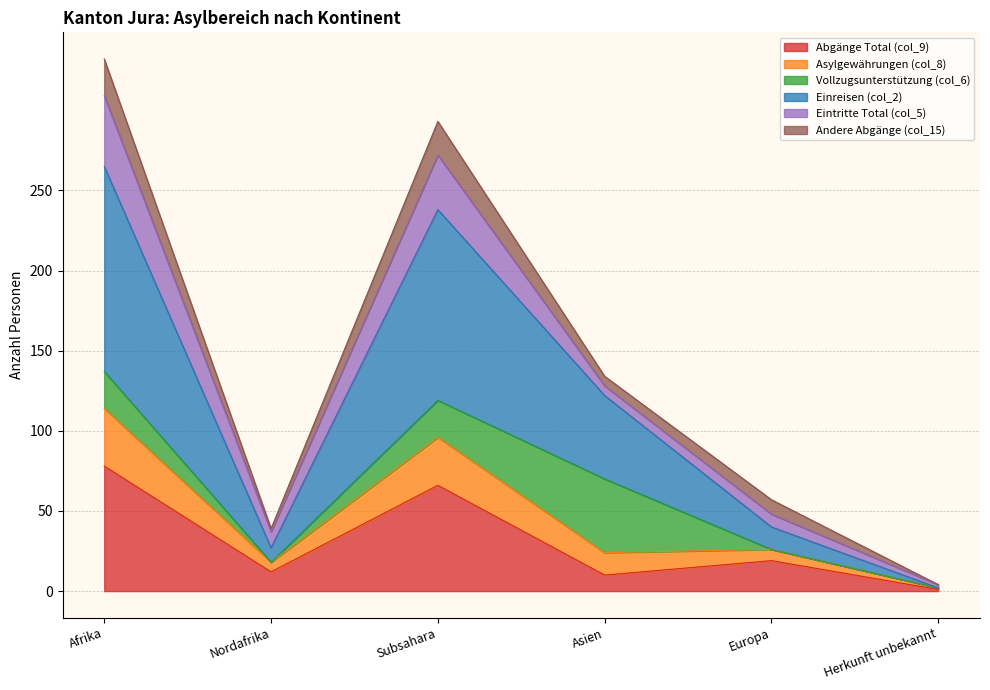

What is the total value across all series at Afrika?

332